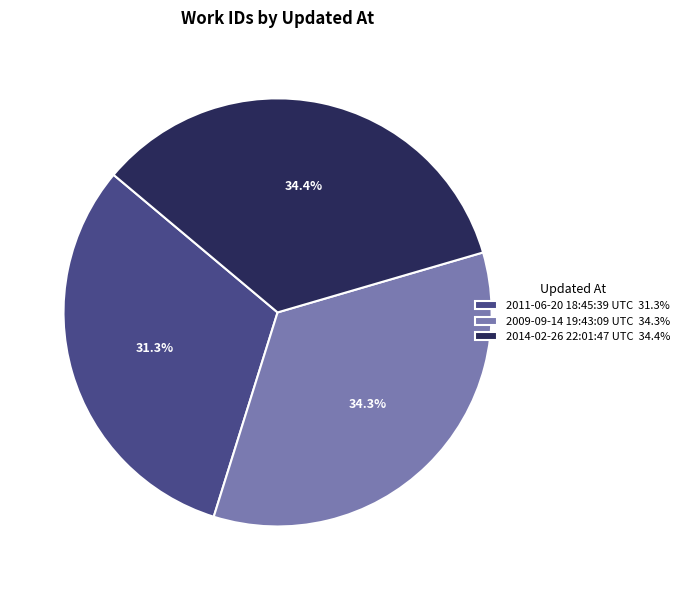

Count the number of slices in the pie.

3